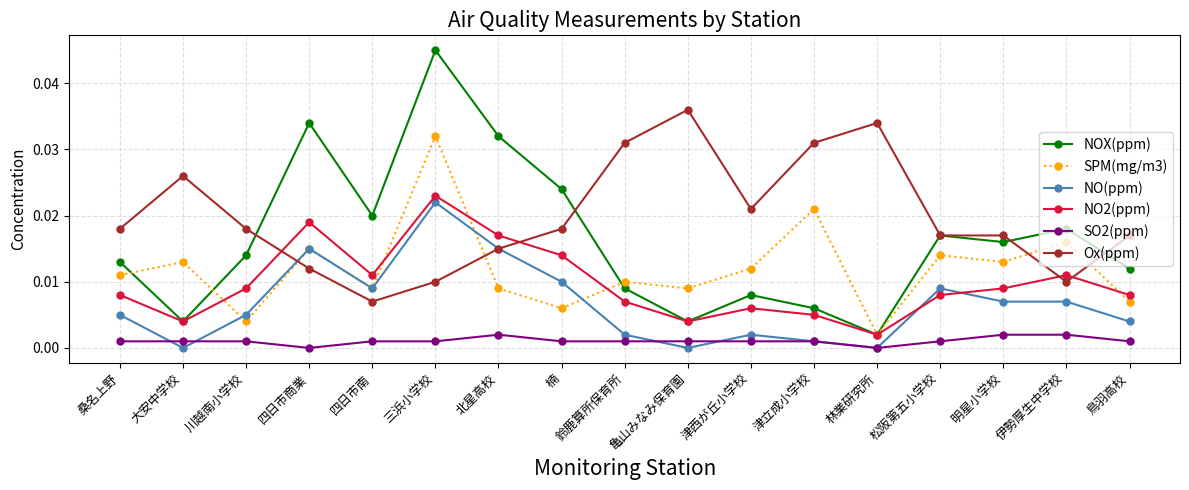

Is this an area chart (filled region under the line)?

No